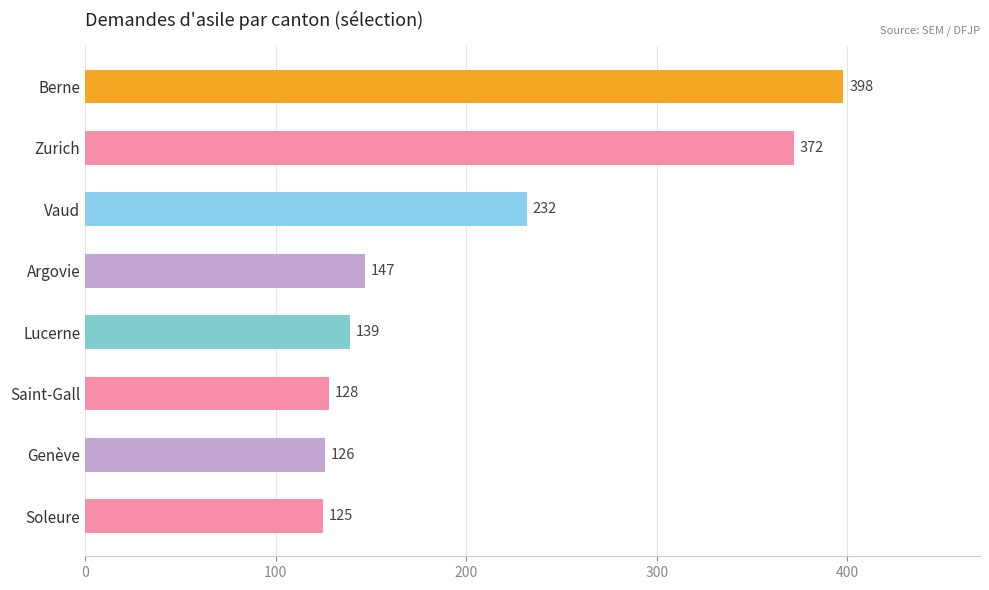

What is the average value?

208